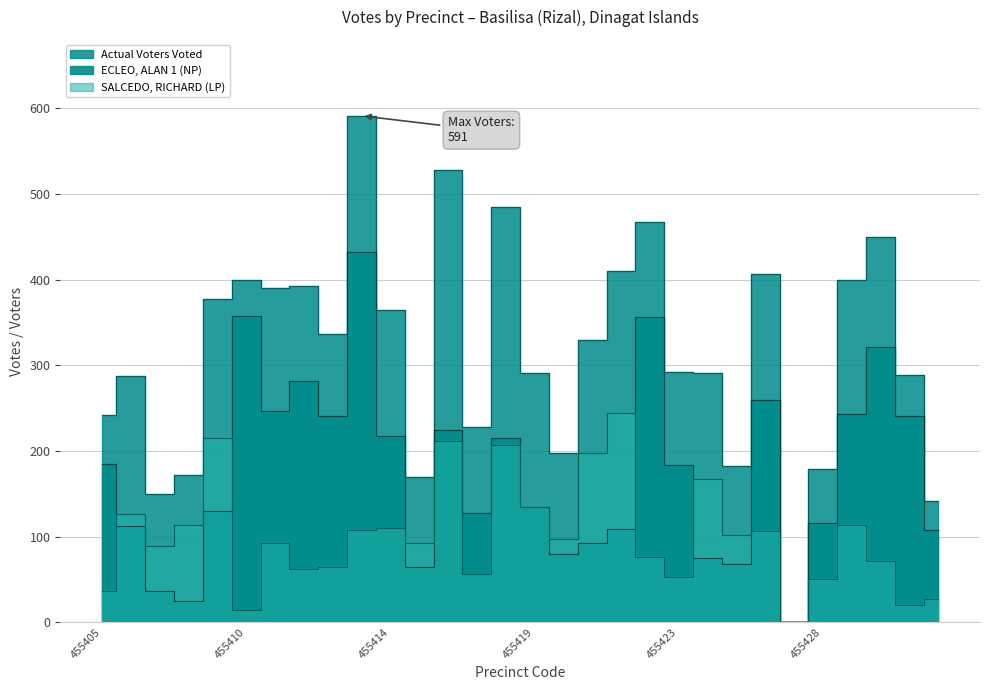

Read the ECLEO, ALAN 1 (NP) value at 455430, to the nearest 50.

300